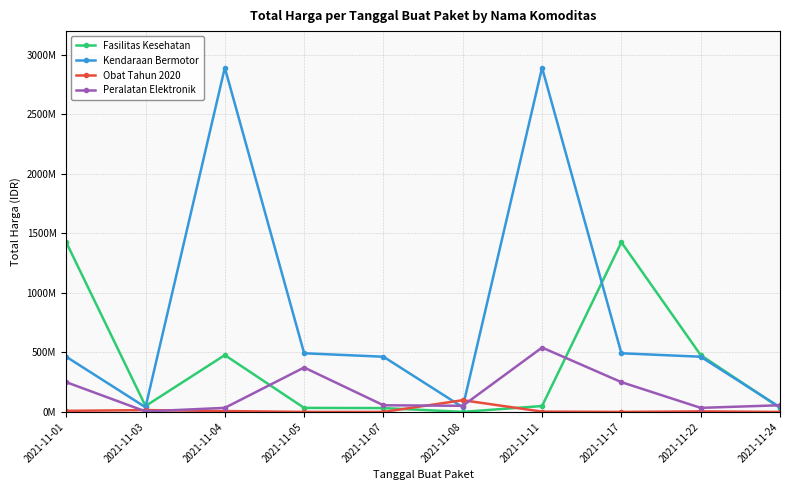

What are all the series names shown in the legend?

Fasilitas Kesehatan, Kendaraan Bermotor, Obat Tahun 2020, Peralatan Elektronik